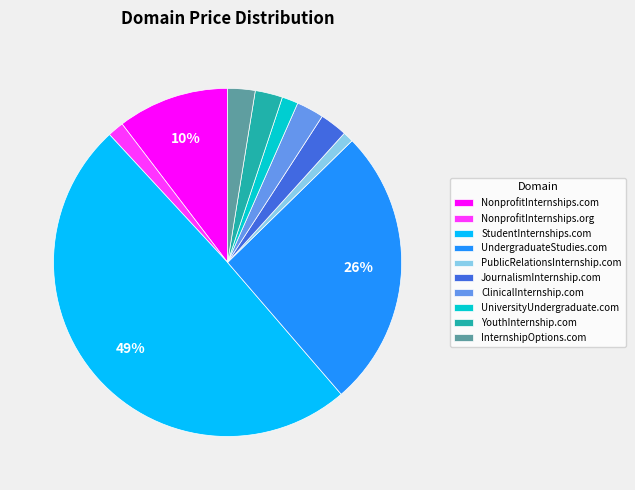

Is NonprofitInternships.com the majority of the pie?

No